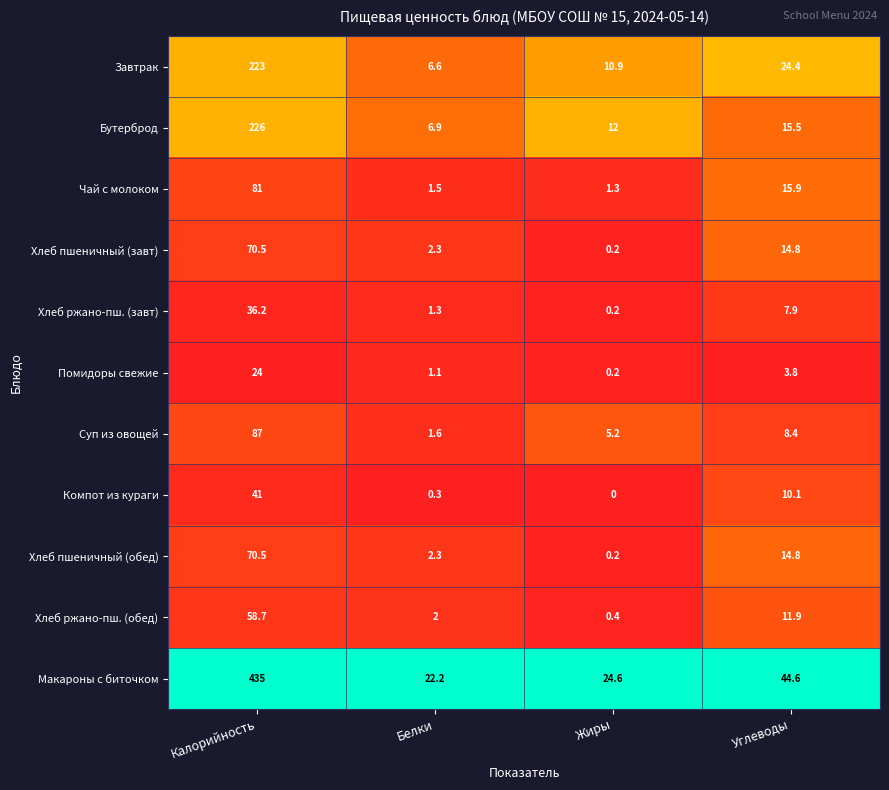

Is it true that Хлеб ржано-пш. (завт) equals 1.3 at Белки?

True